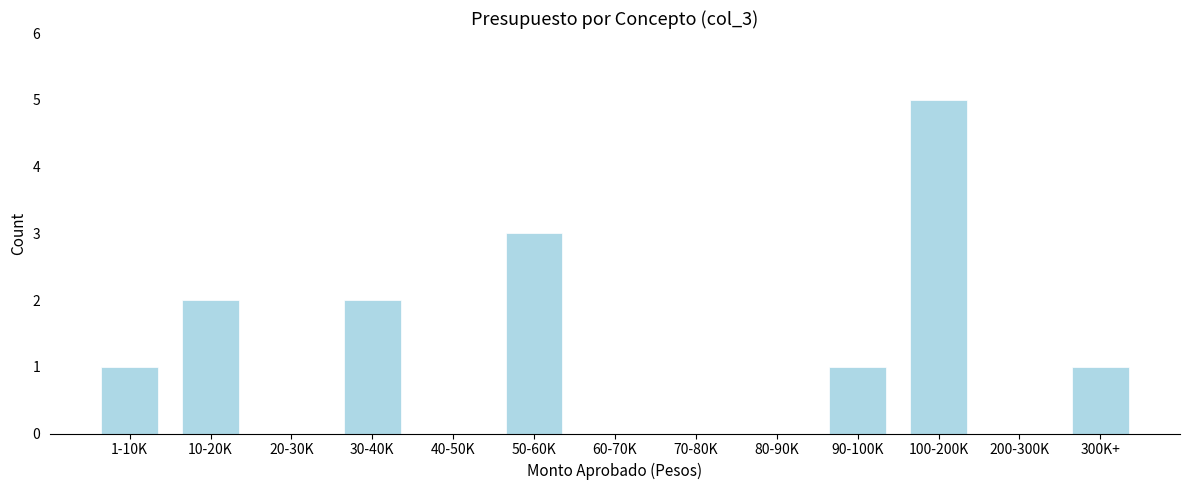

Reading left to right, what are all the values shown in this chart?

1-10K=1	10-20K=2	20-30K=0	30-40K=2	40-50K=0	50-60K=3	60-70K=0	70-80K=0	80-90K=0	90-100K=1	100-200K=5	200-300K=0	300K+=1